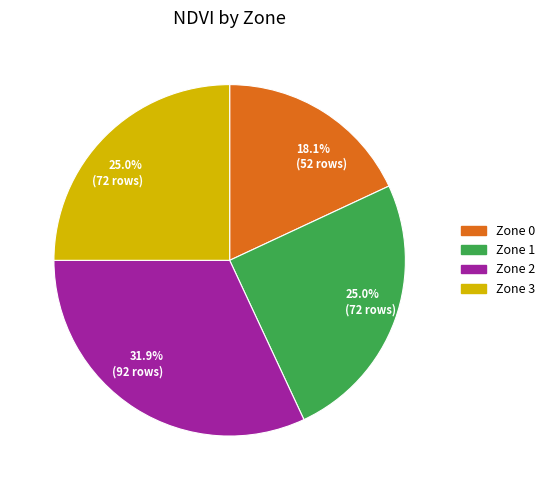

Does any single category account for the majority?

No